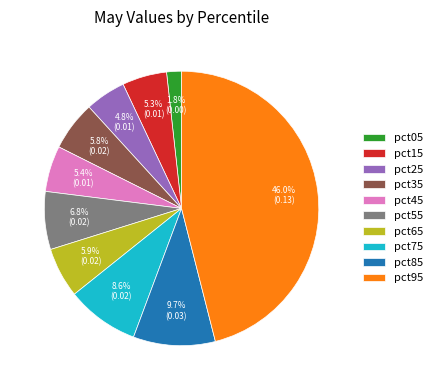

To the nearest percent, what is the difference between the pct55 and pct05 slice percentages?

5%